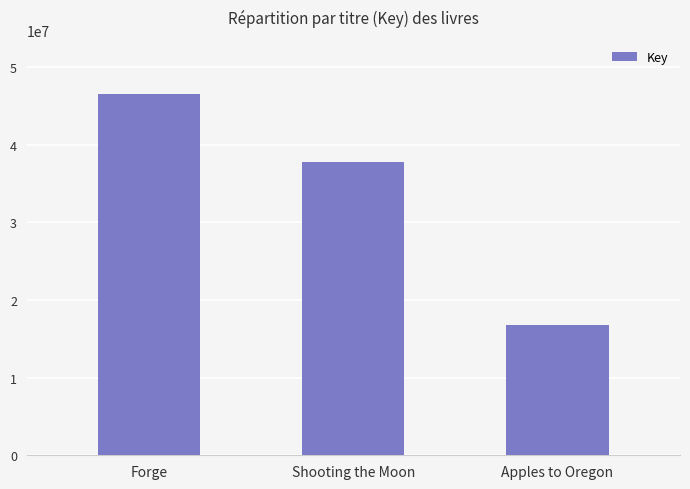

Which label corresponds to the largest value in the chart?

Forge